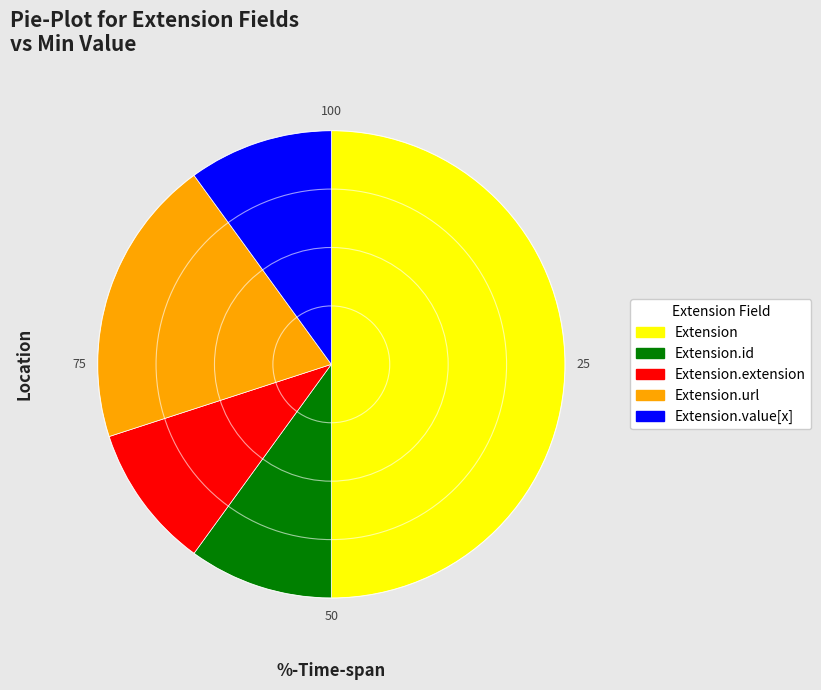

True or false: Extension.id accounts for 10% of the total.

True